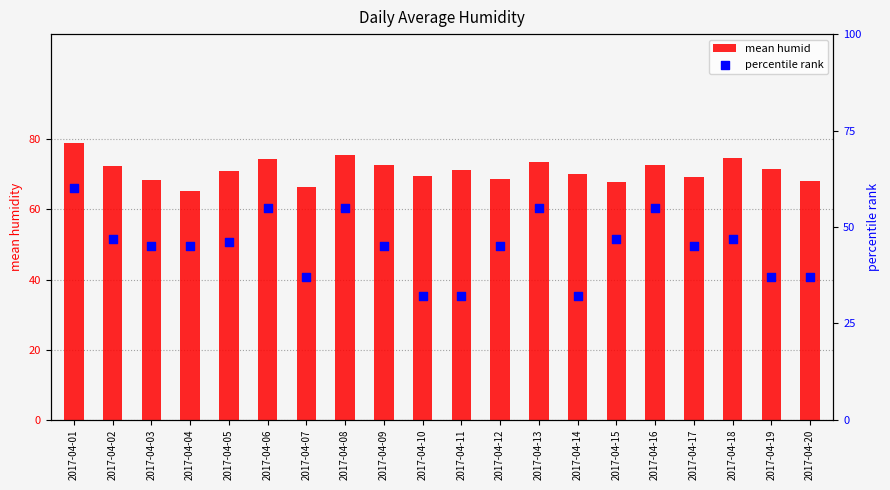

Which series has the widest spread of Y values?

percentile rank